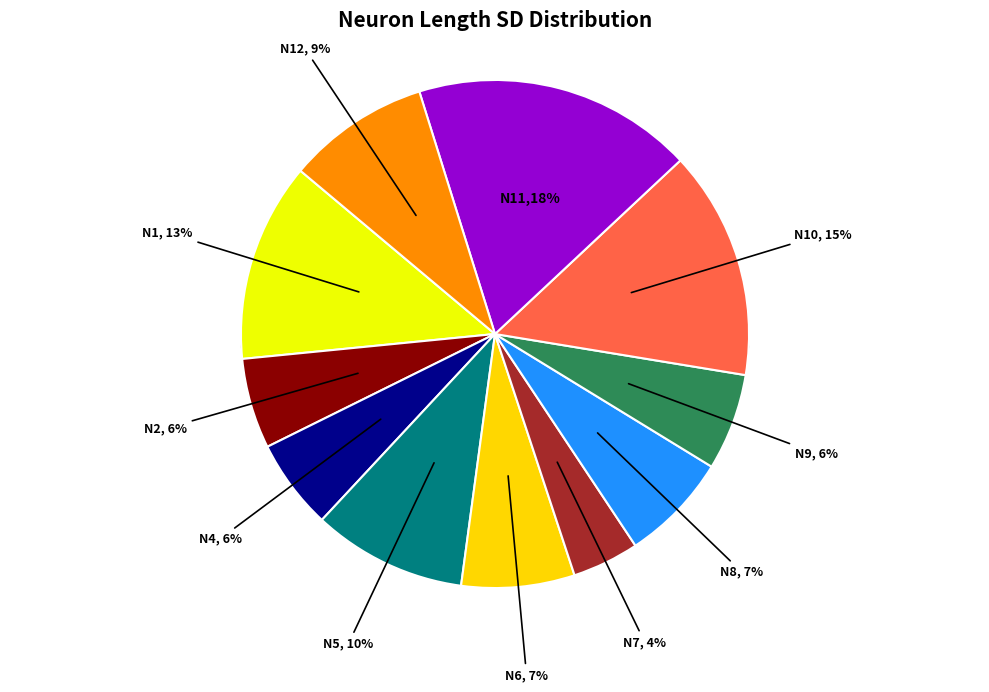

Is the sum of N5 and N1 greater than half?

No